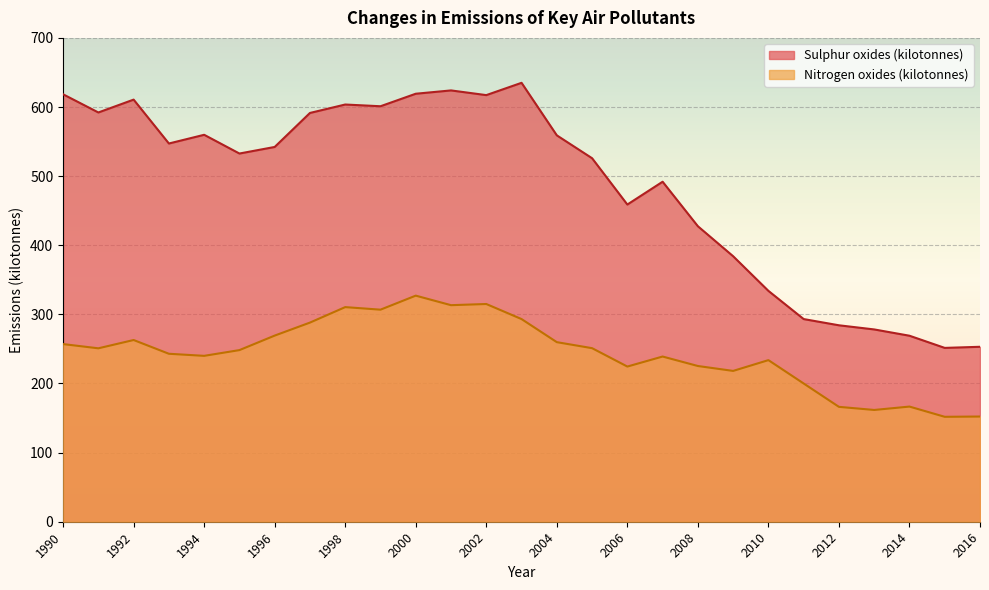

In Sulphur oxides (kilotonnes), how many points are lower than both neighbors (excluding endpoints)?

7